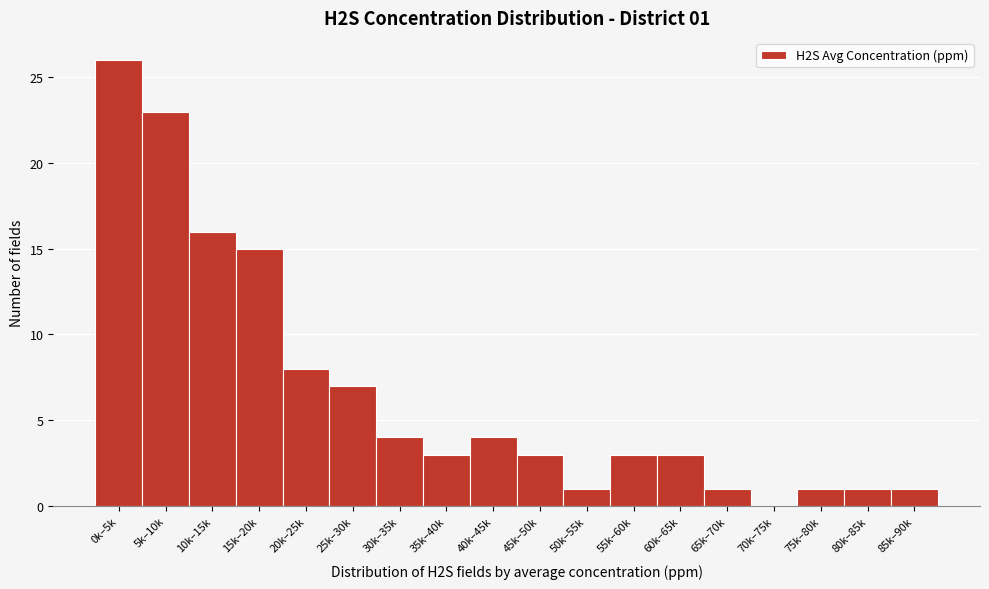

Reading right to left, extract all data points from this chart.

85k–90k=1	80k–85k=1	75k–80k=1	70k–75k=0	65k–70k=1	60k–65k=3	55k–60k=3	50k–55k=1	45k–50k=3	40k–45k=4	35k–40k=3	30k–35k=4	25k–30k=7	20k–25k=8	15k–20k=15	10k–15k=16	5k–10k=23	0k–5k=26